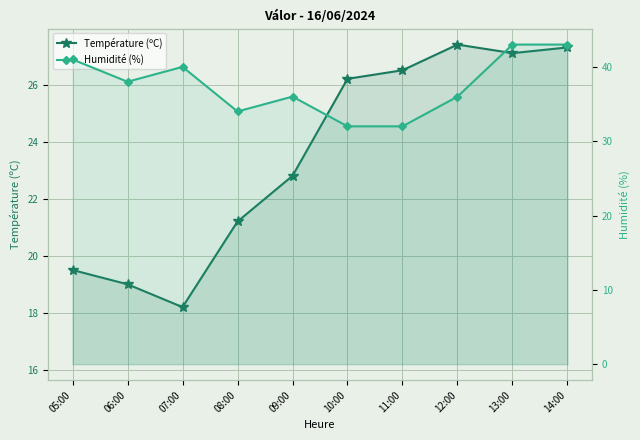

What is the lowest value of the Humidité (%) series?

32.0